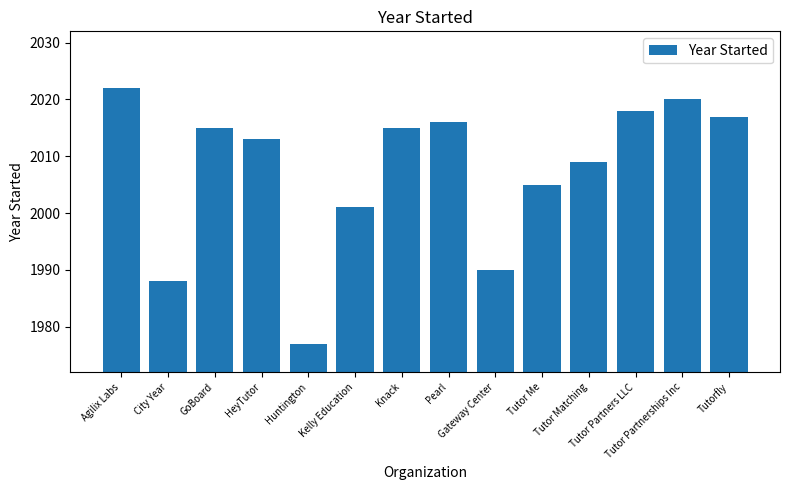

Which category has the highest value across all series?

Agilix Labs